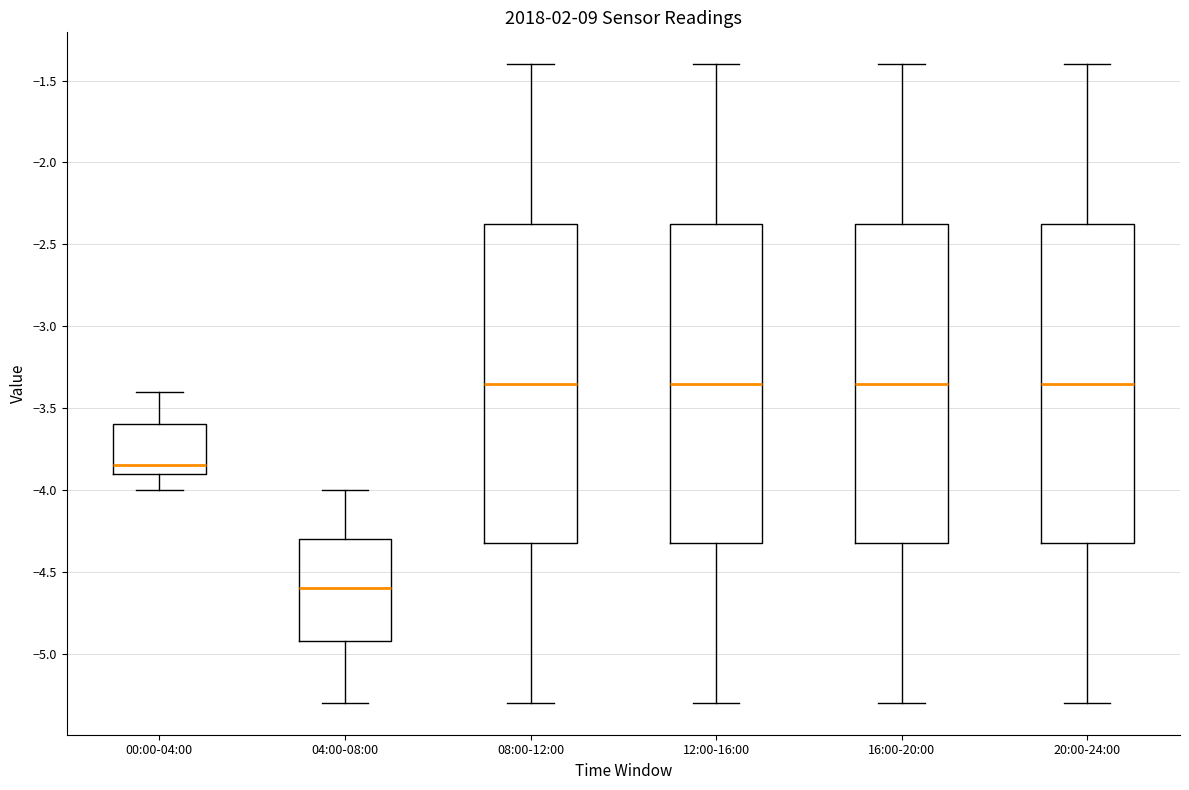

Reading left to right, transcribe this box plot: for each box, give where its median line is, the range the box spans, and where its two whiskers end, as read against the y-axis. The values are not printed on the chart, so give them approximately, as read against the axis.

00:00-04:00: median -3.85, box -3.90 to -3.60, whiskers -4.00 to -3.40
04:00-08:00: median -4.60, box -4.90 to -4.30, whiskers -5.30 to -4.00
08:00-12:00: median -3.35, box -4.30 to -2.35, whiskers -5.30 to -1.40
12:00-16:00: median -3.35, box -4.30 to -2.35, whiskers -5.30 to -1.40
16:00-20:00: median -3.35, box -4.30 to -2.35, whiskers -5.30 to -1.40
20:00-24:00: median -3.35, box -4.30 to -2.35, whiskers -5.30 to -1.40